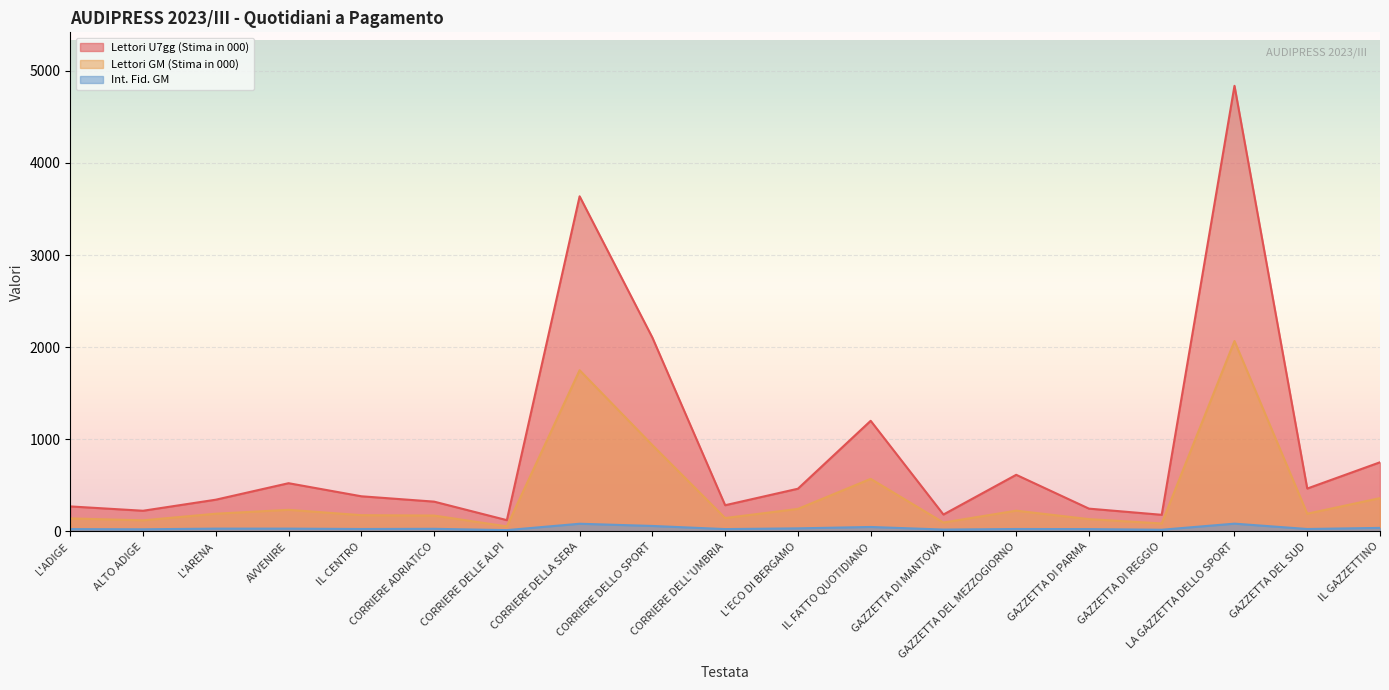

What are all the series names shown in the legend?

Lettori U7gg (Stima in 000), Lettori GM (Stima in 000), Int. Fid. GM